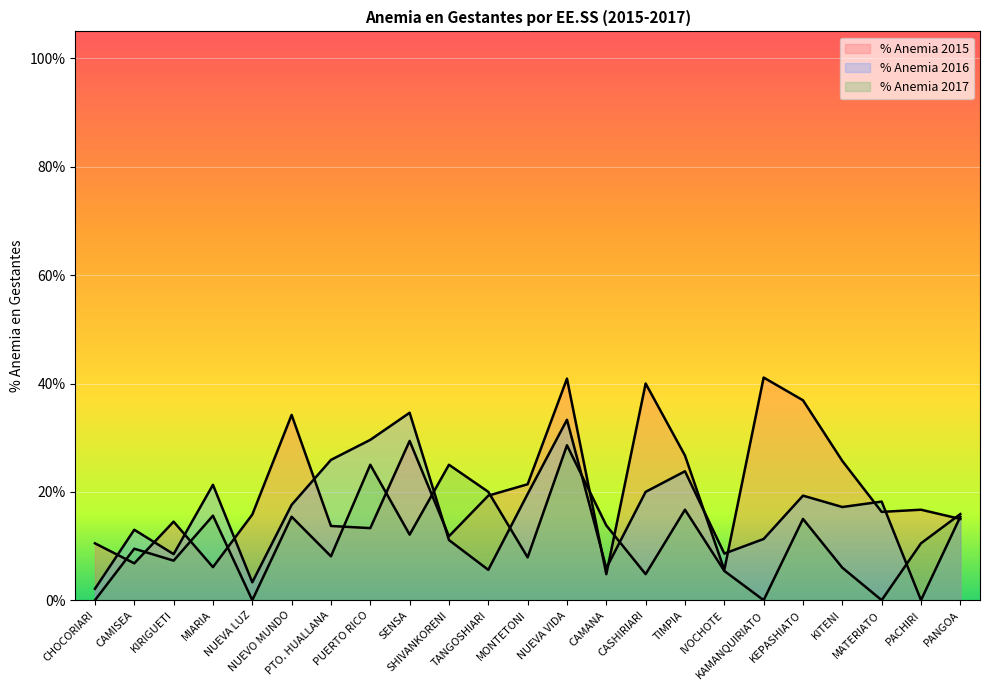

What is the label of the 13th point from the left?

NUEVA VIDA